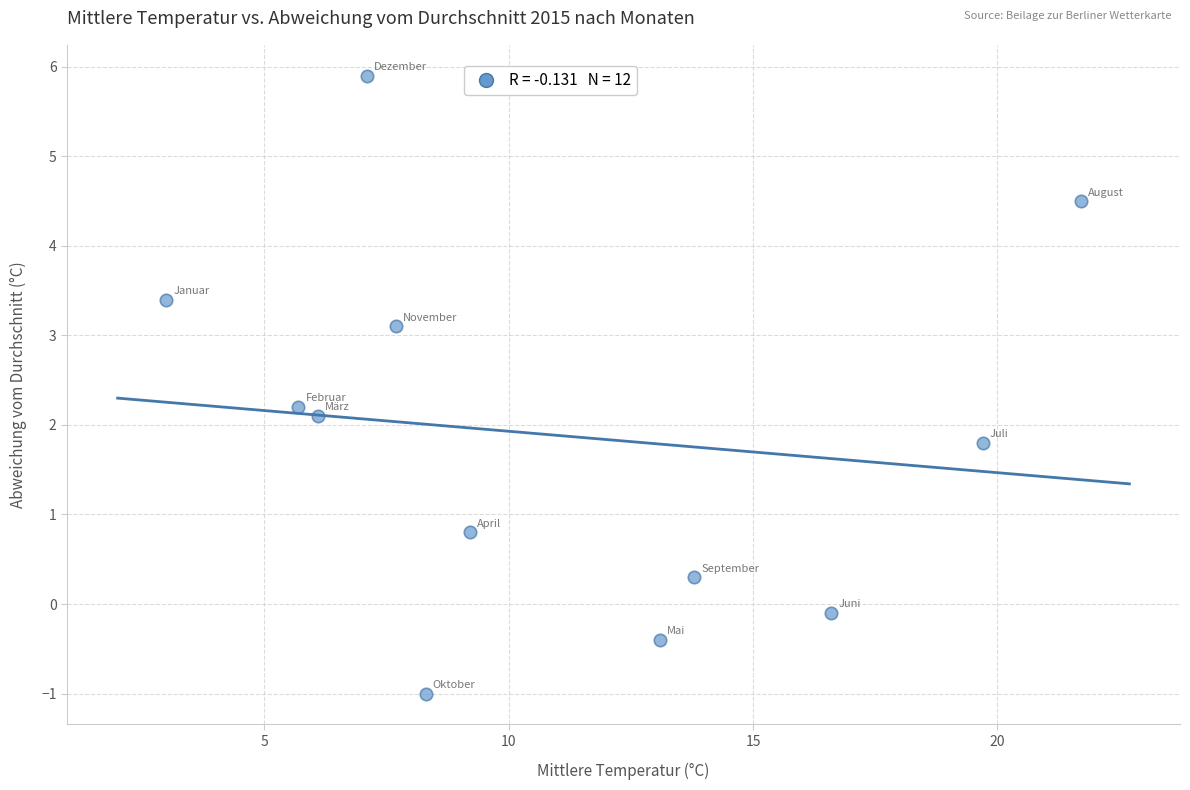

What Y value in the scatter plot is closest to 2?

2.1